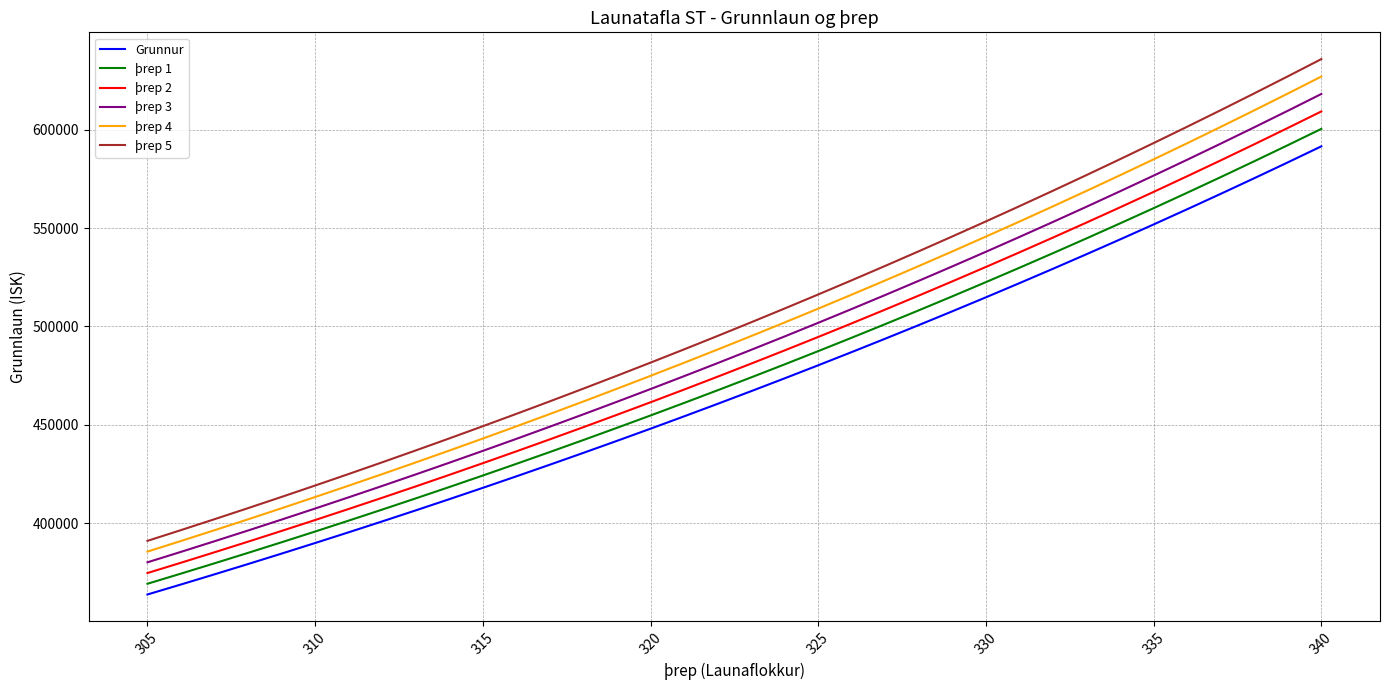

True or false: þrep 3 has more than 1 points higher than both neighbors.

False